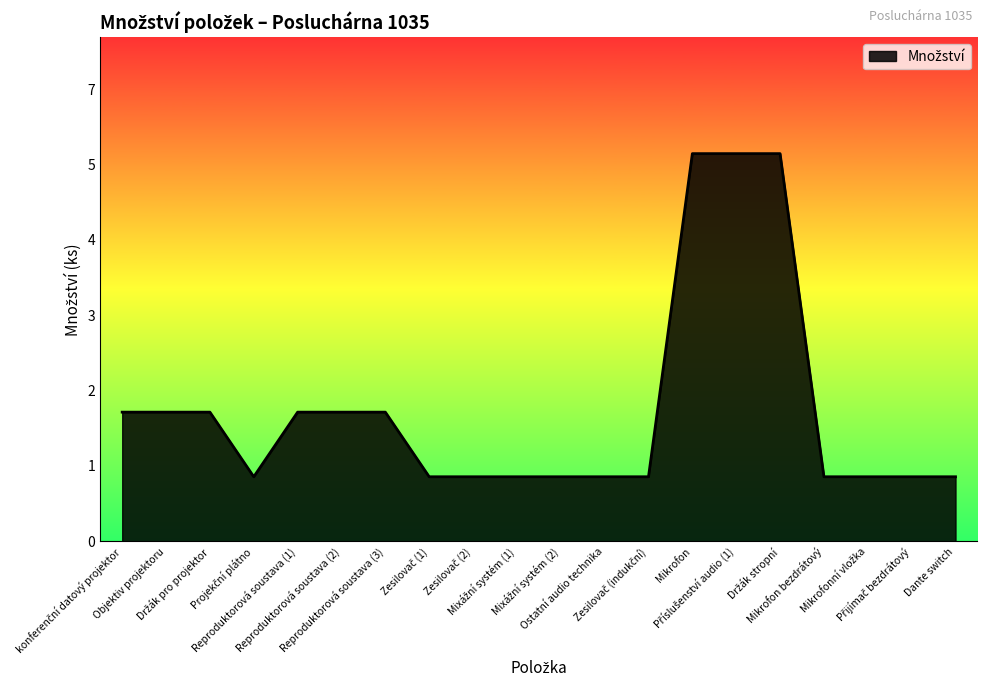

Reading right to left, what are all the values shown in this chart?

1	1	1	1	6	6	6	1	1	1	1	1	1	2	2	2	1	2	2	2